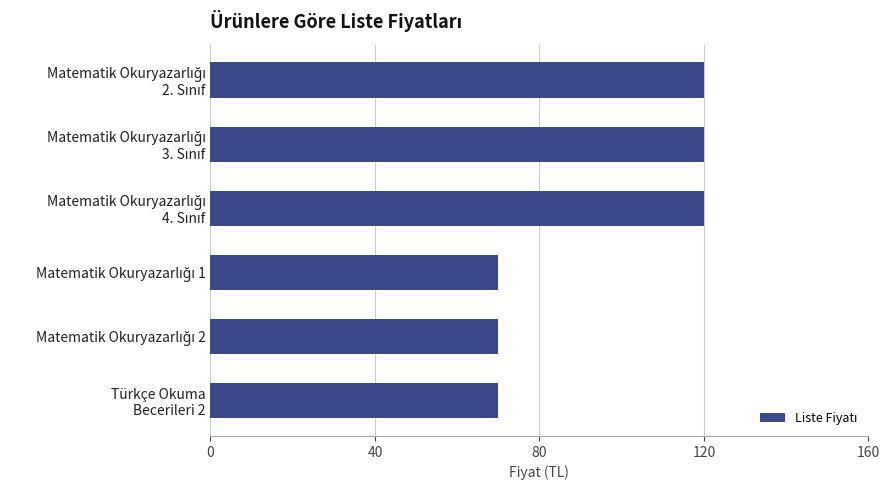

How many series are shown in this chart?

1